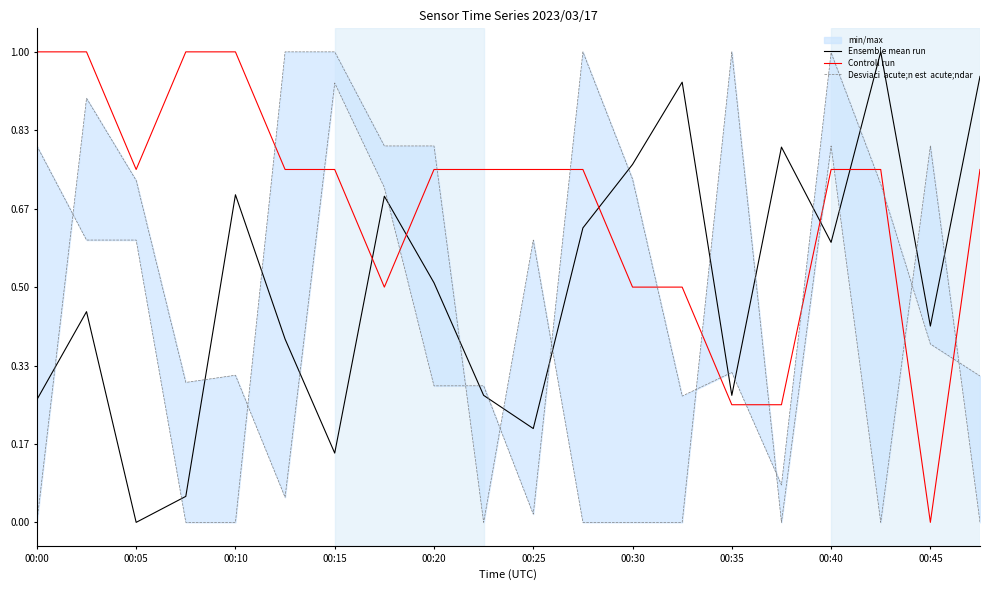

True or false: Controll run and Ensemble mean run cross at least once.

True